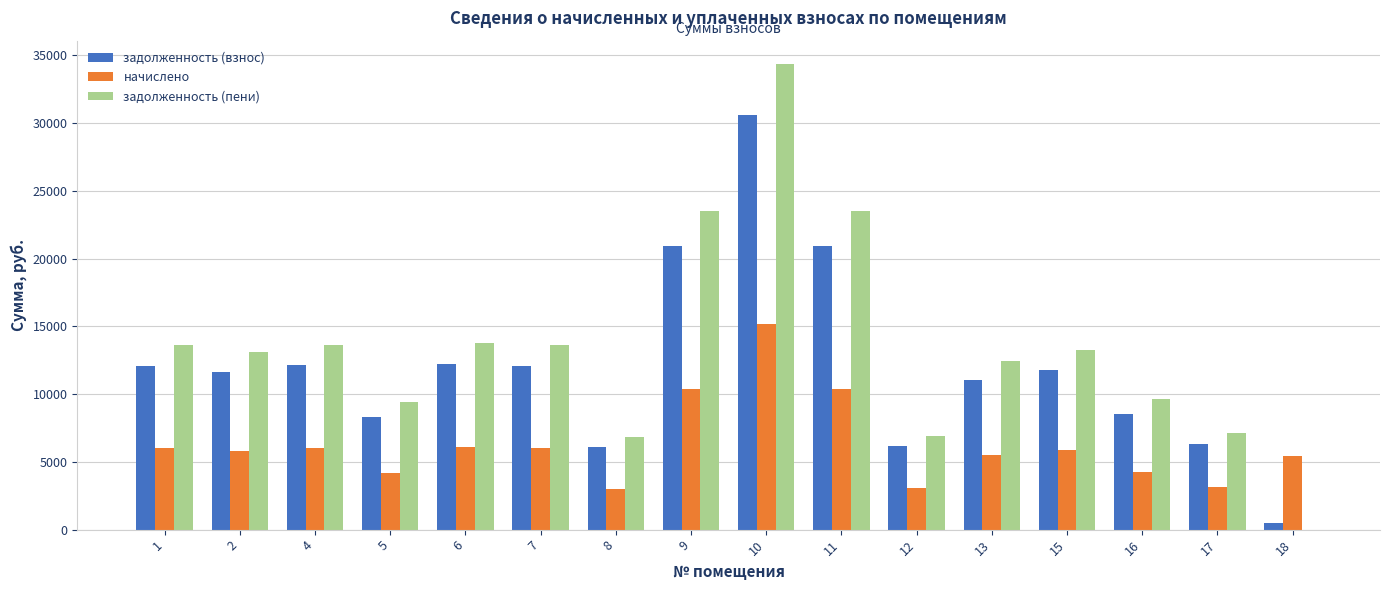

Is it true that начислено equals 3057.8 at 12?

True